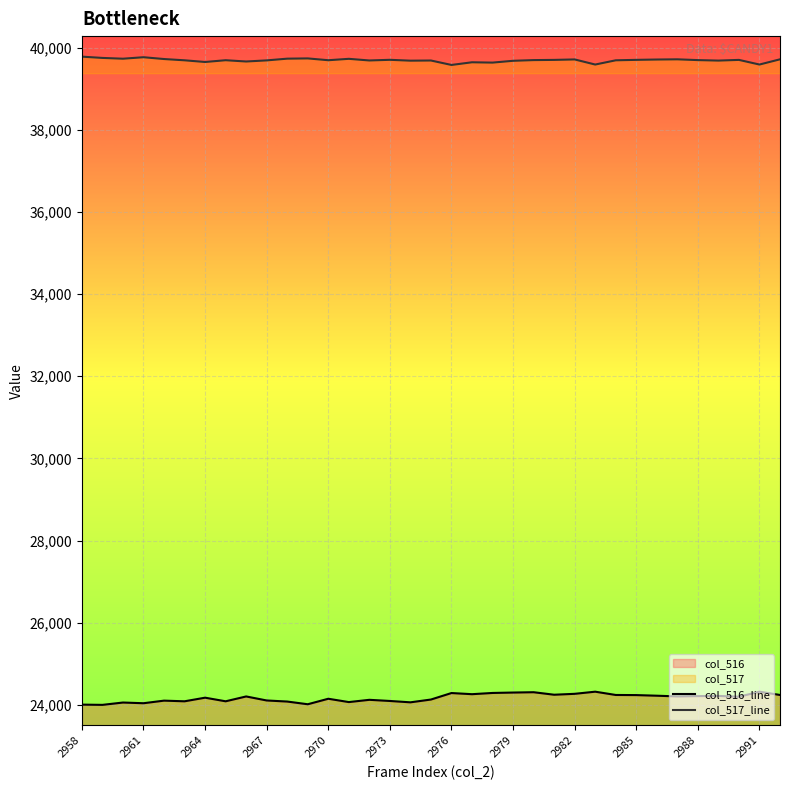

Which series has the largest total across all categories?

col_517_line